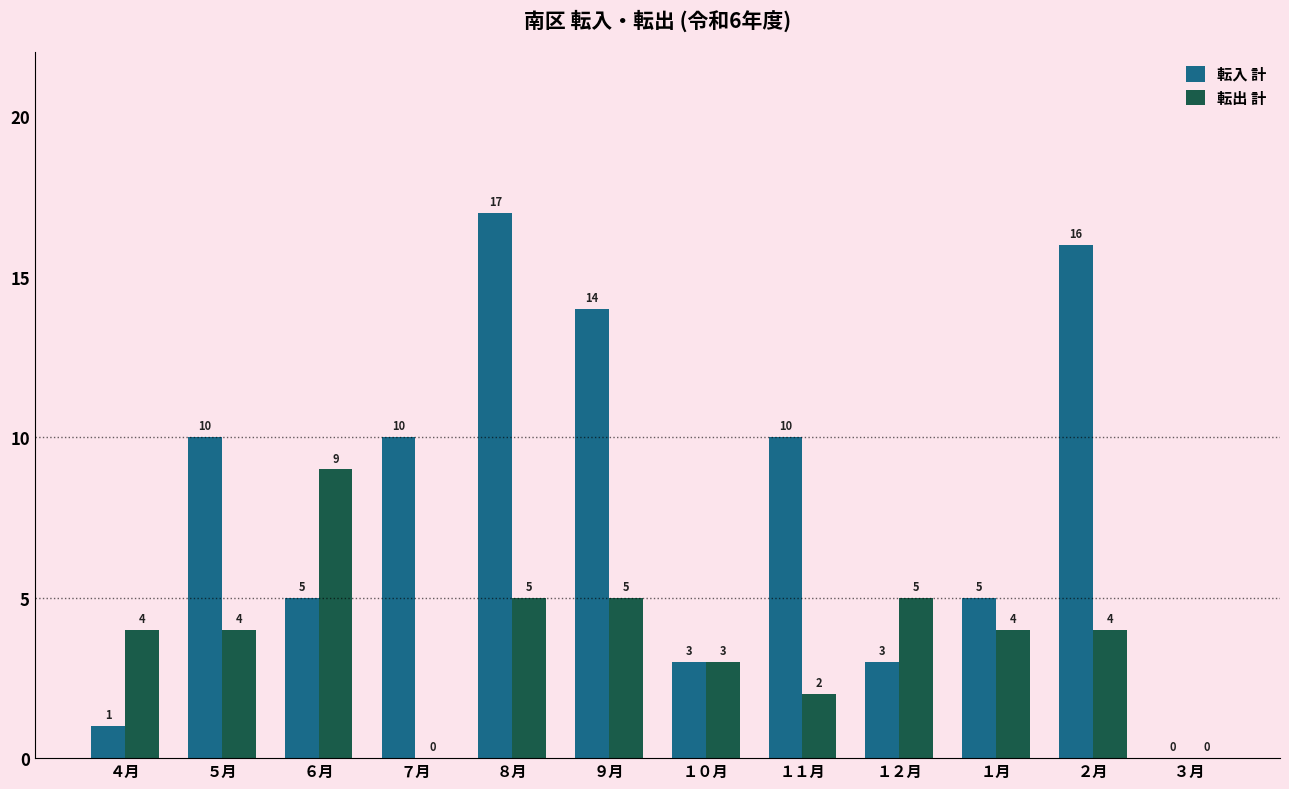

How many values in 転入 計 are above zero?

11